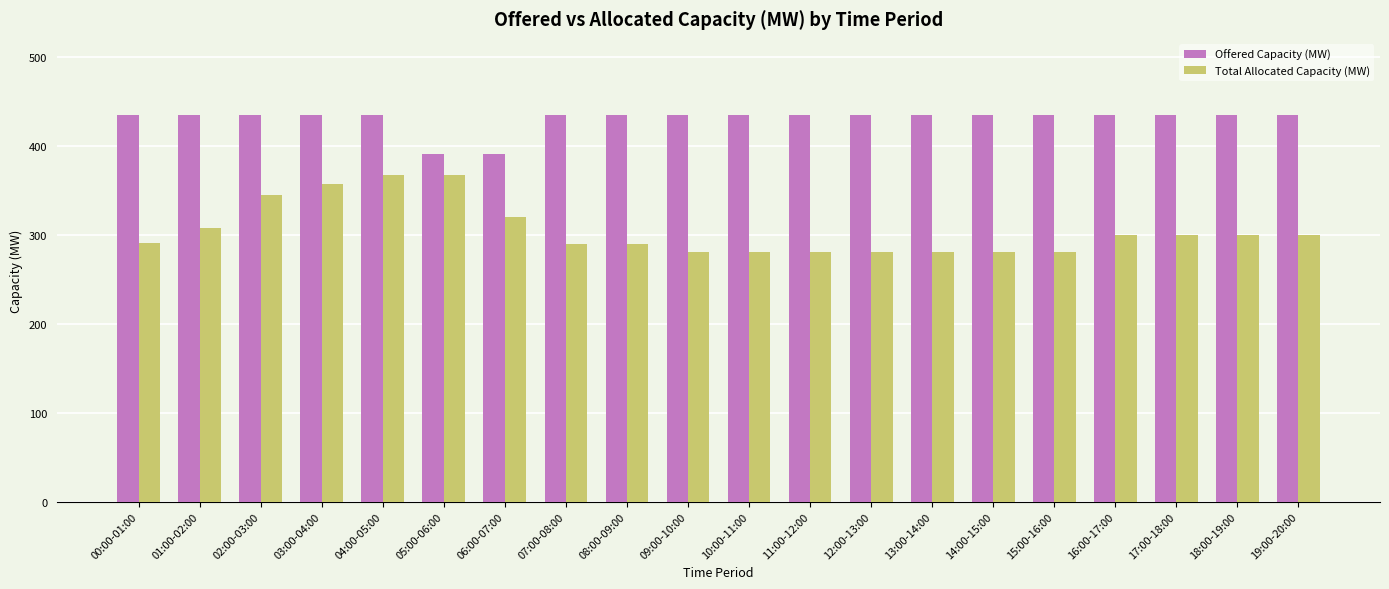

What is the total value across all series at 04:00-05:00?

801